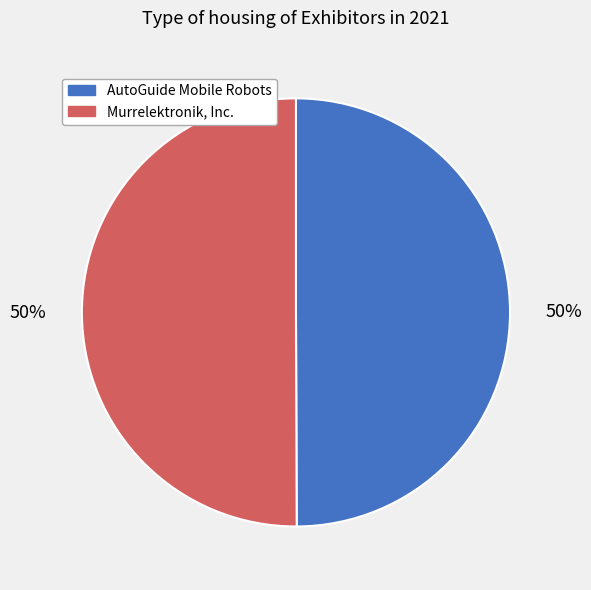

To the nearest percent, what is the combined percentage of Murrelektronik, Inc. and AutoGuide Mobile Robots?

100%